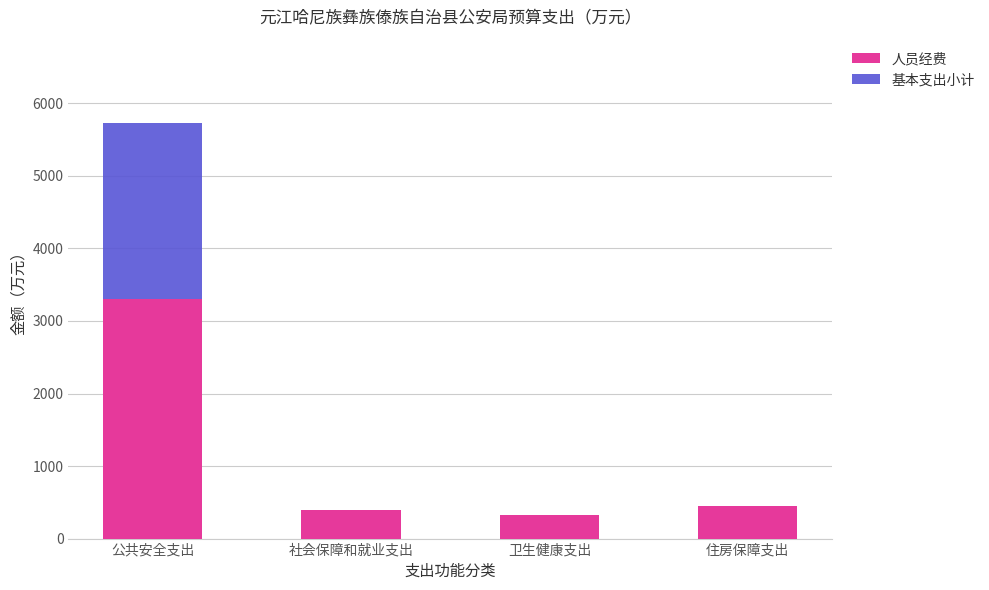

Rank the series at 公共安全支出 from highest to lowest value.

基本支出小计, 人员经费